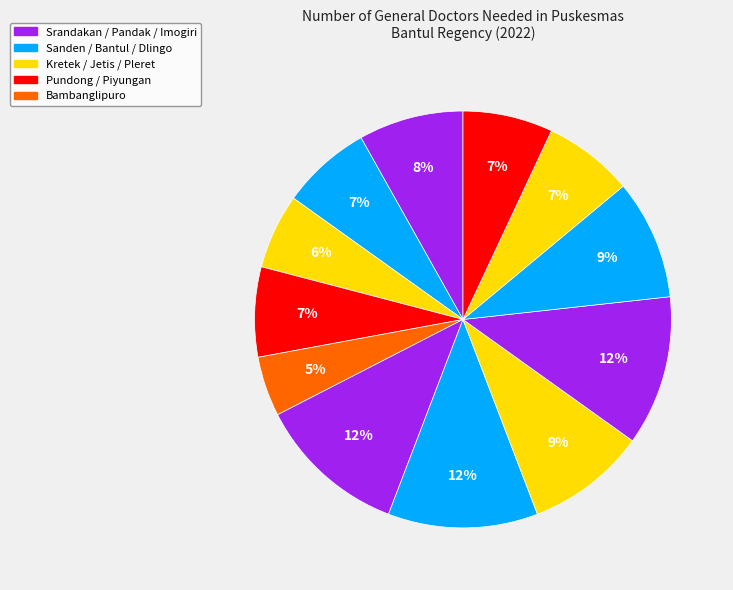

Which slice is the smallest?

Bambanglipuro